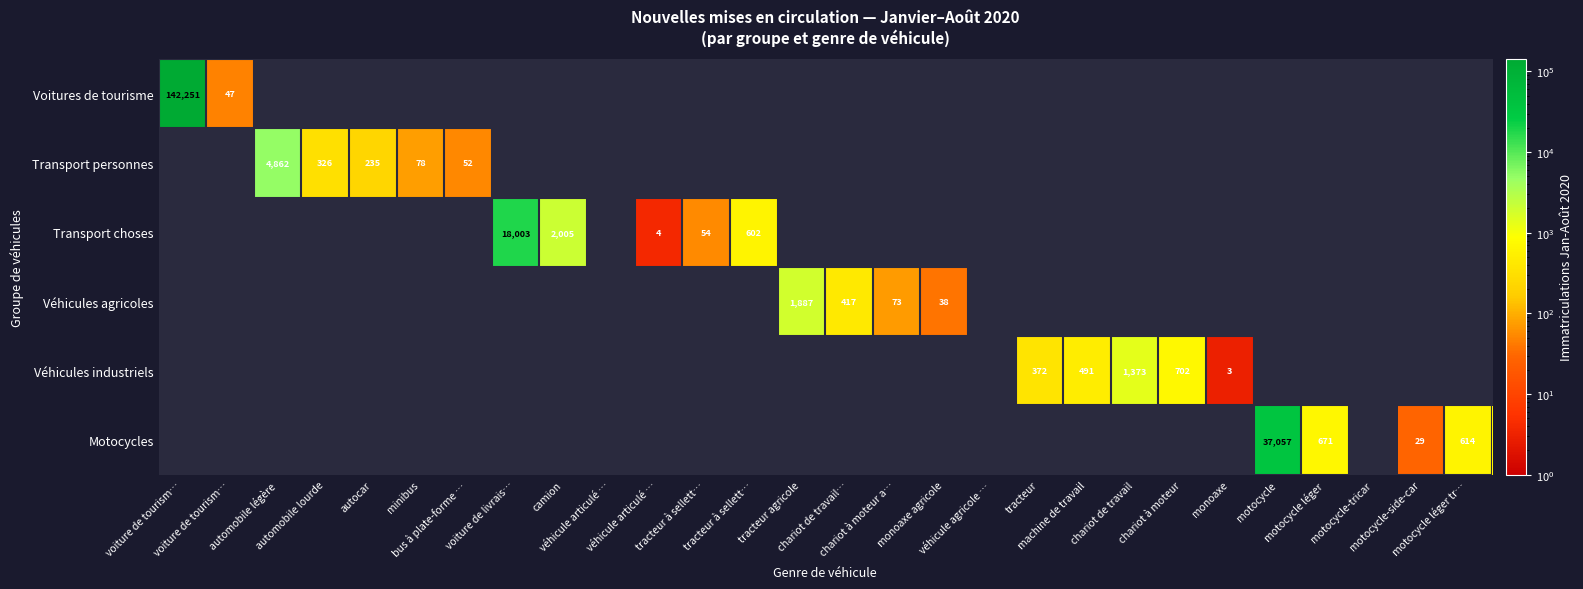

How many data points does each series have?

28